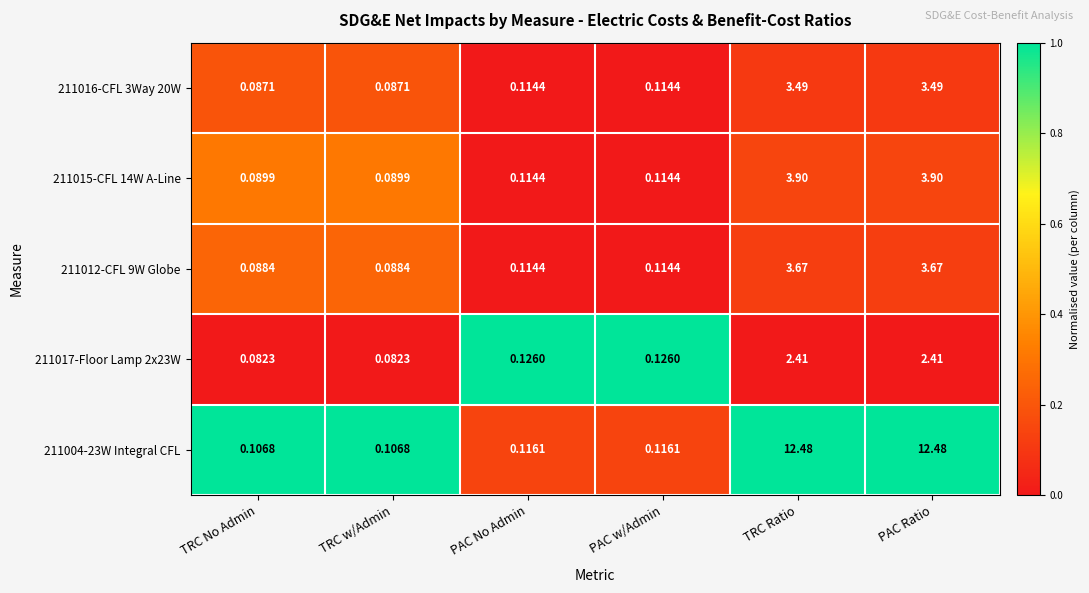

Is the value of 211004-23W Integral CFL at TRC w/Admin greater than the value of 211017-Floor Lamp 2x23W at PAC No Admin?

No